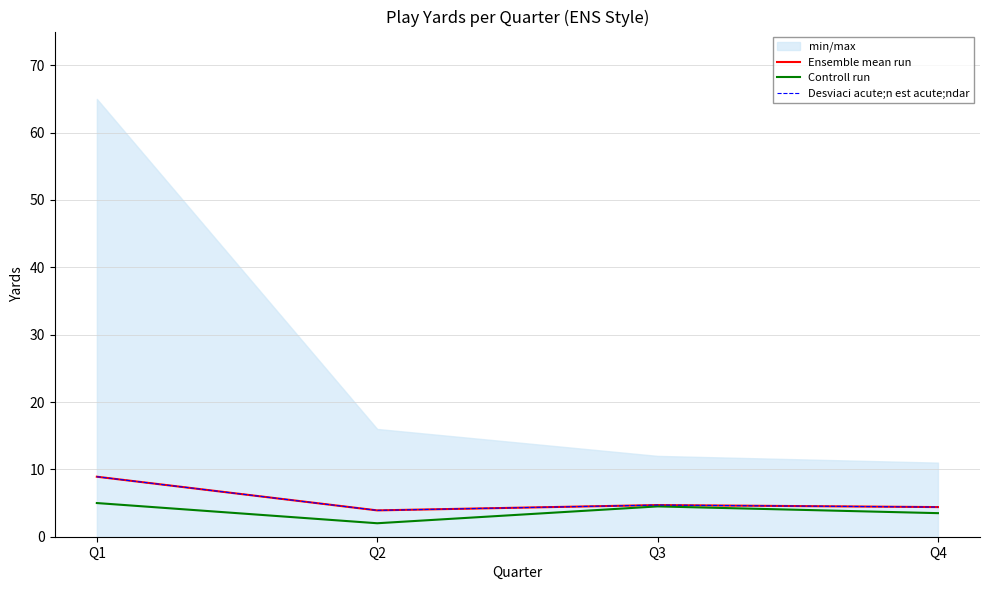

At which label does Desviaci acute;n est acute;ndar reach its peak?

Q1